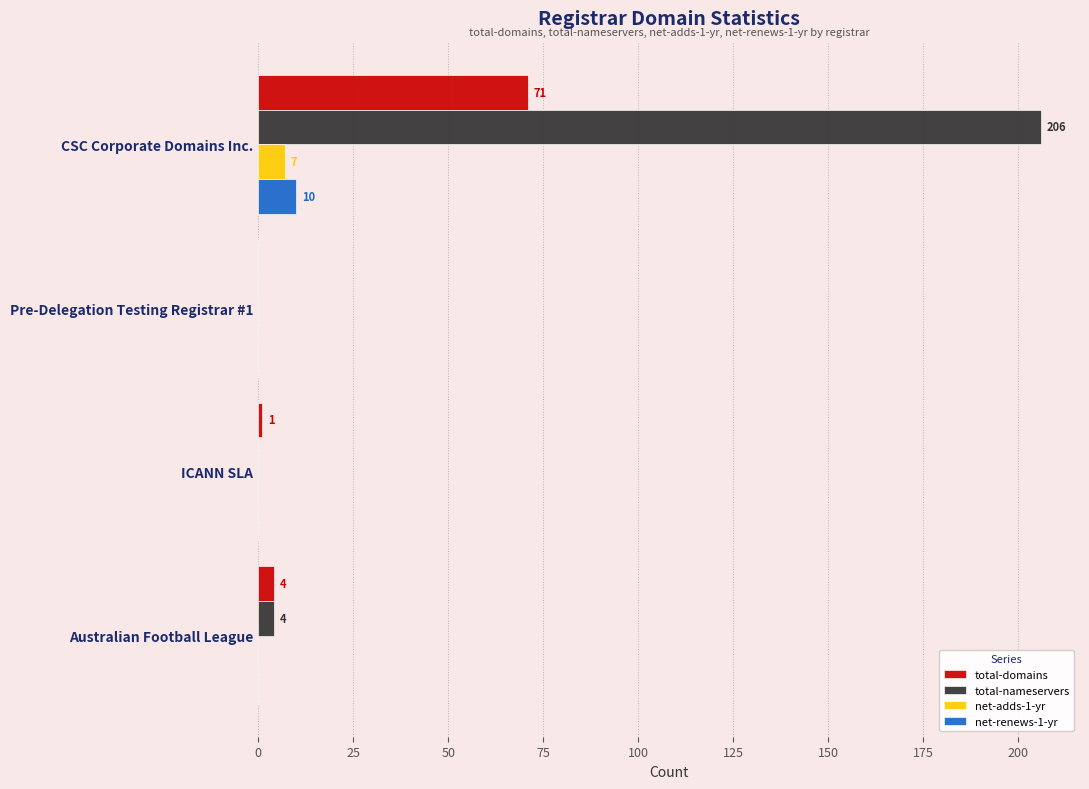

How many categories are shown in the chart?

4